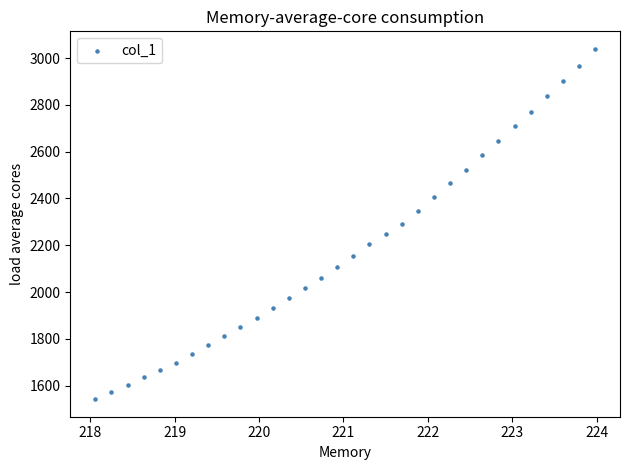

What is the range of X values (max minus min)?

5.9